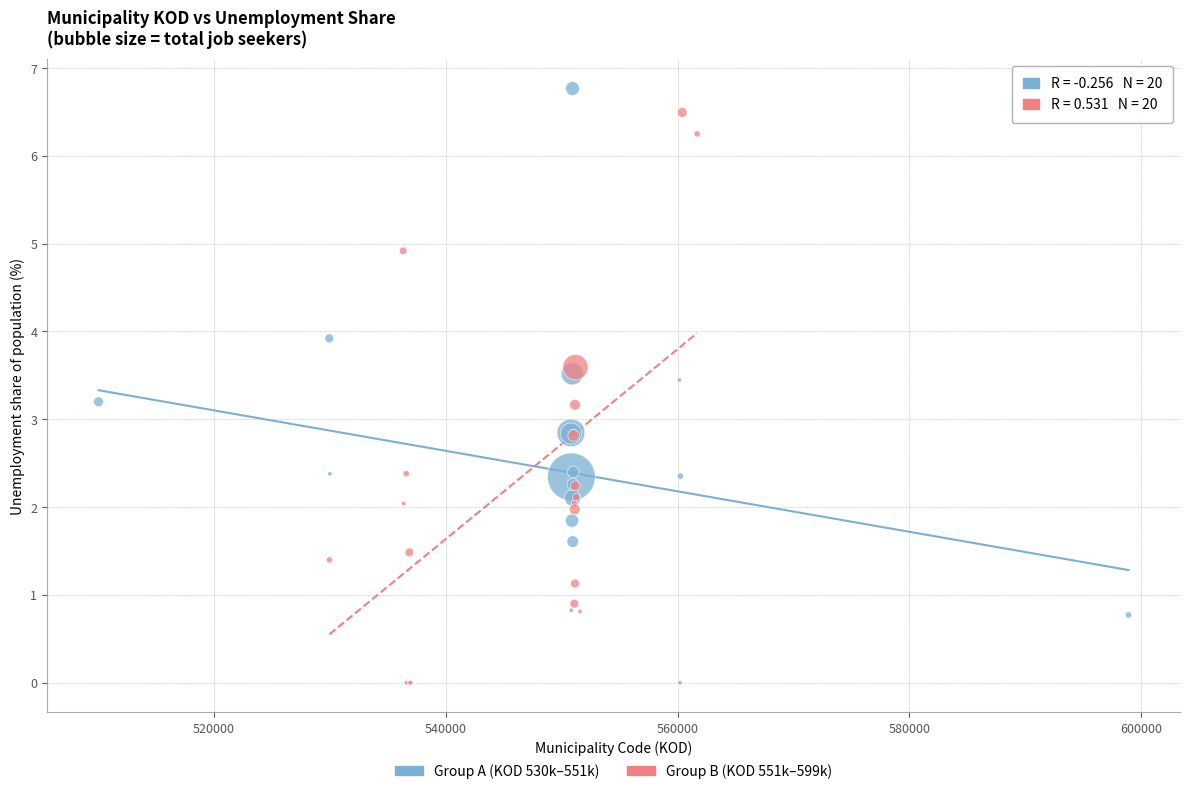

What are all the series names shown in the legend?

Group A (KOD 530k–551k), Group B (KOD 551k–599k)